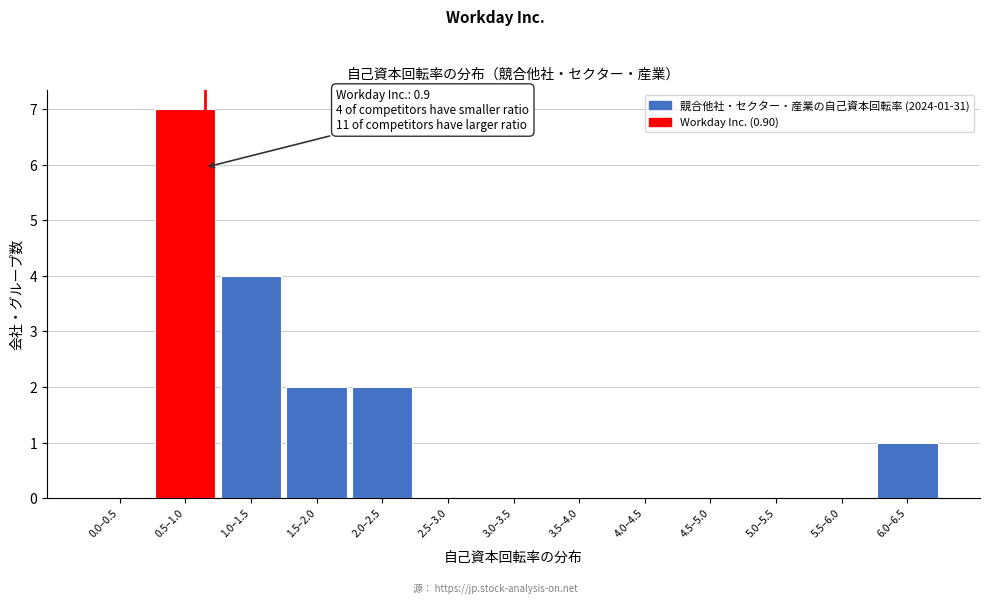

Reading left to right, what are all the values shown in this chart?

0.0–0.5=0	0.5–1.0=7	1.0–1.5=4	1.5–2.0=2	2.0–2.5=2	2.5–3.0=0	3.0–3.5=0	3.5–4.0=0	4.0–4.5=0	4.5–5.0=0	5.0–5.5=0	5.5–6.0=0	6.0–6.5=1